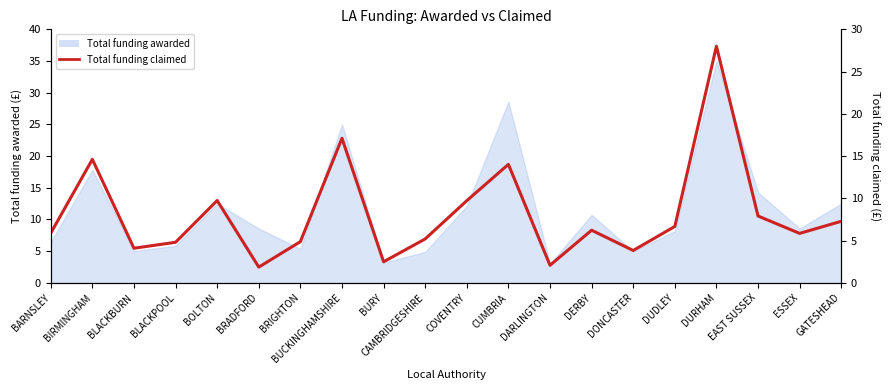

Where is the data nearest to the value 14?

CUMBRIA